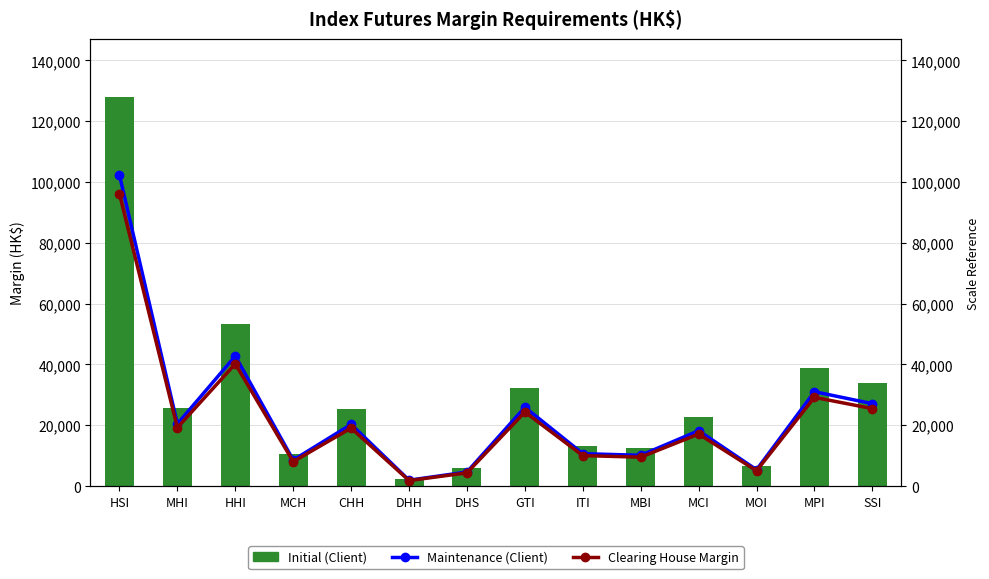

What is the label of the 8th bar from the left?

GTI